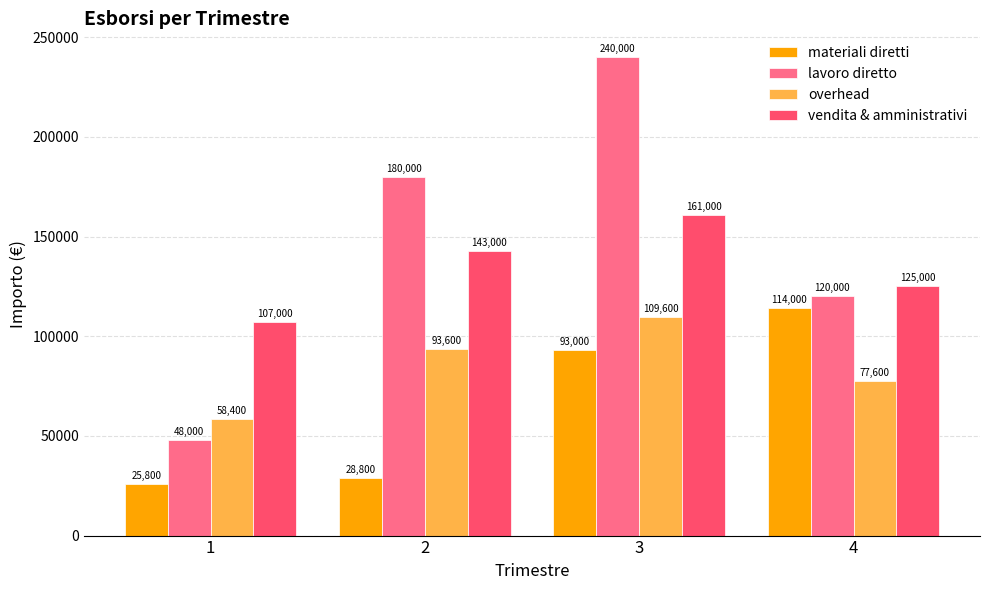

Which series has the largest range (max minus min)?

lavoro diretto